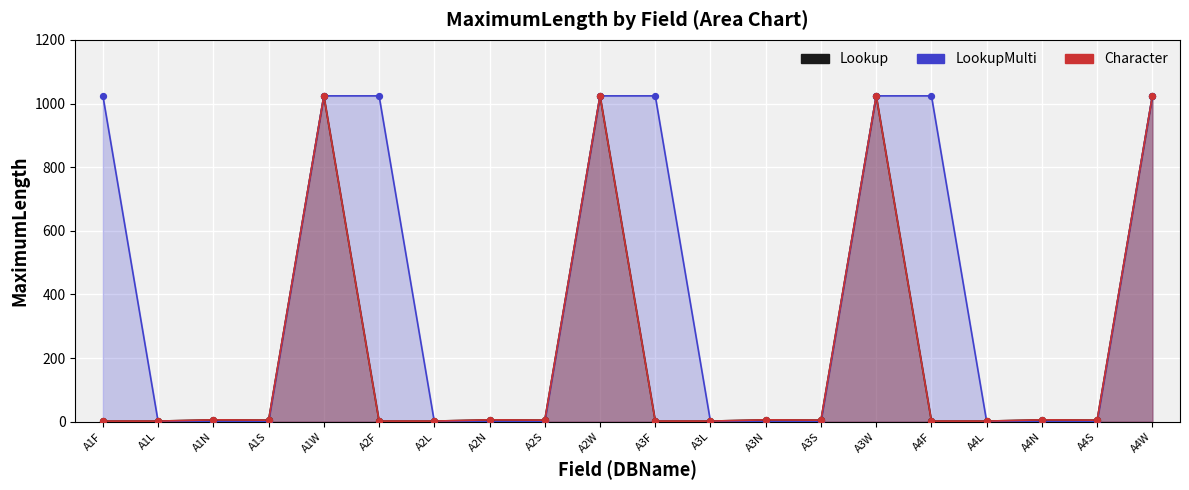

What is the total value across all series at A1F?

1028